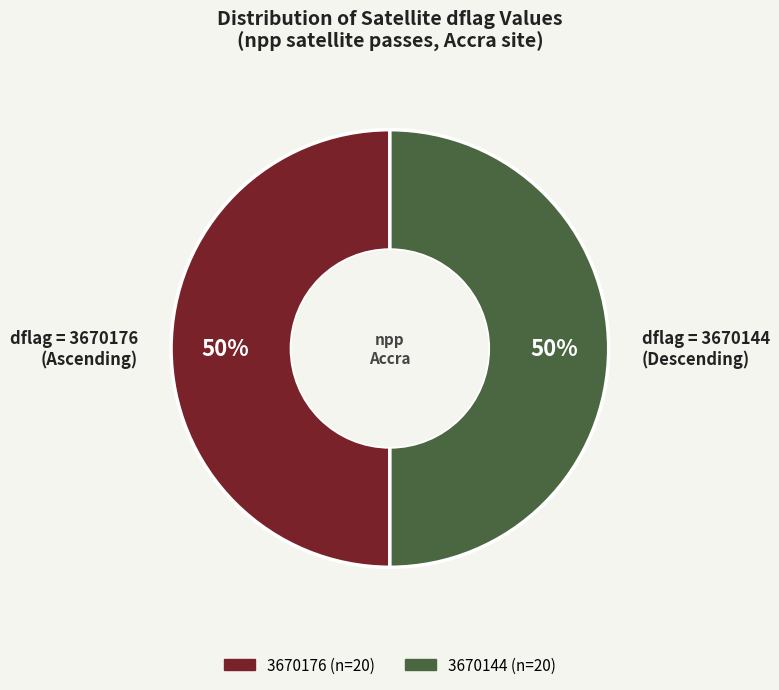

To the nearest percent, what is the average slice percentage?

50%